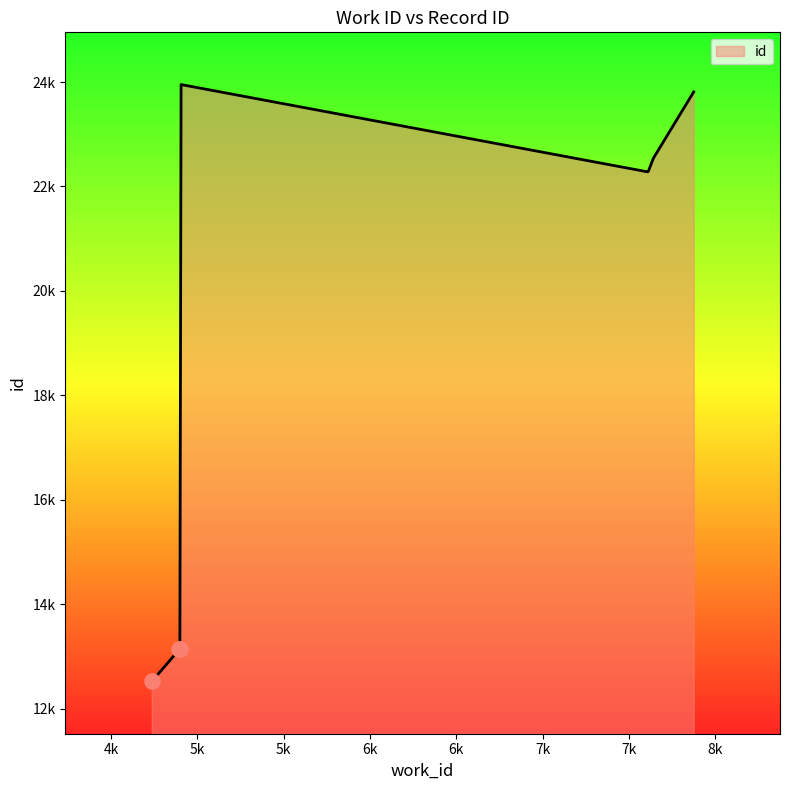

What is the ratio of the value at 4736 to the value at 4906?

0.5